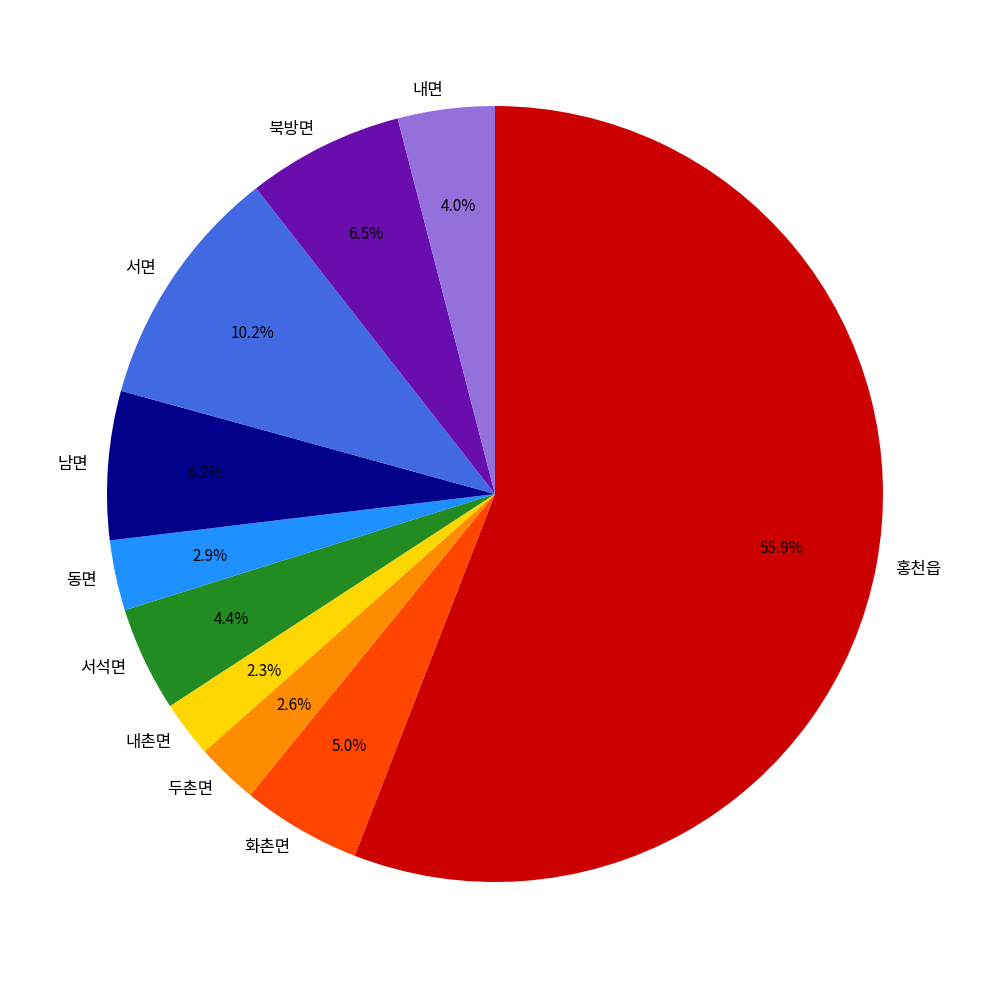

To the nearest percent, what portion does 두촌면 represent?

3%